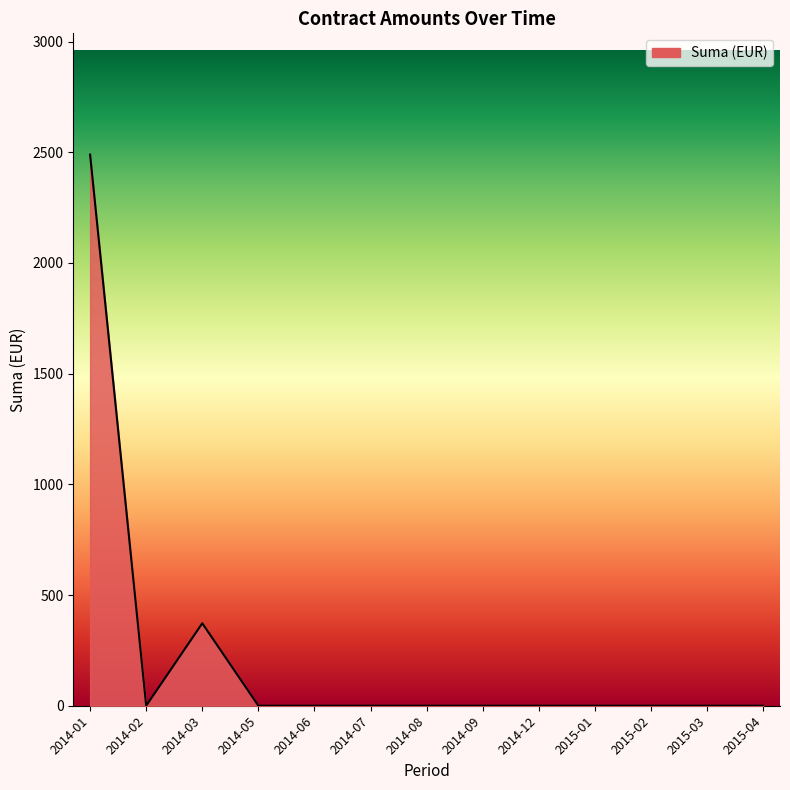

The value at 2014-09 is 0.0. True or false?

True